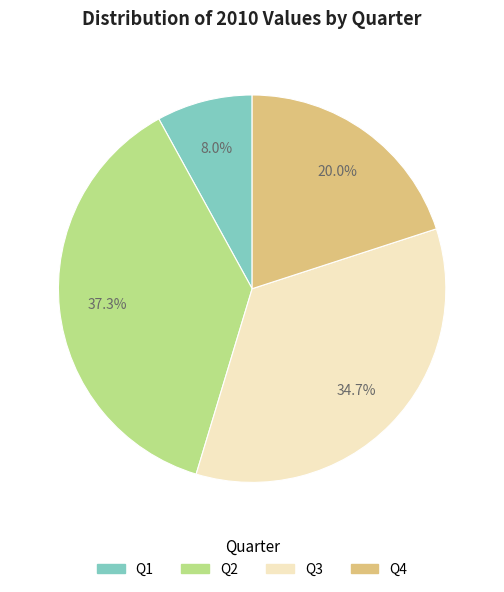

How many slices are in this pie chart?

4